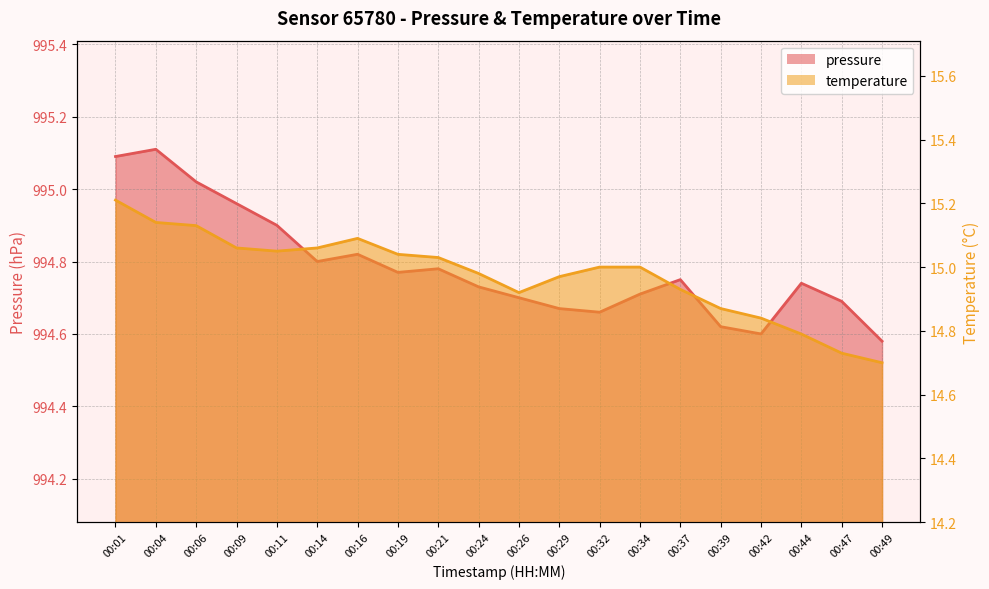

What is the difference between the pressure values at 00:32 and 00:24?

0.1